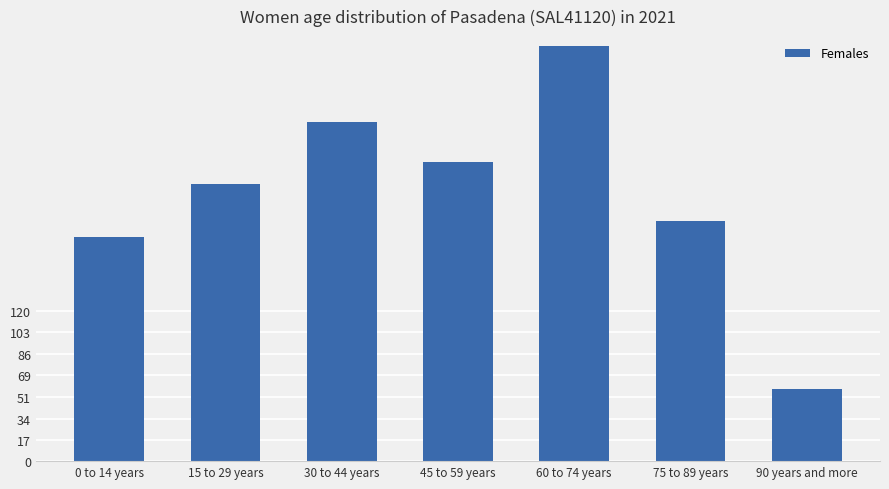

What position from the right is 30 to 44 years?

5